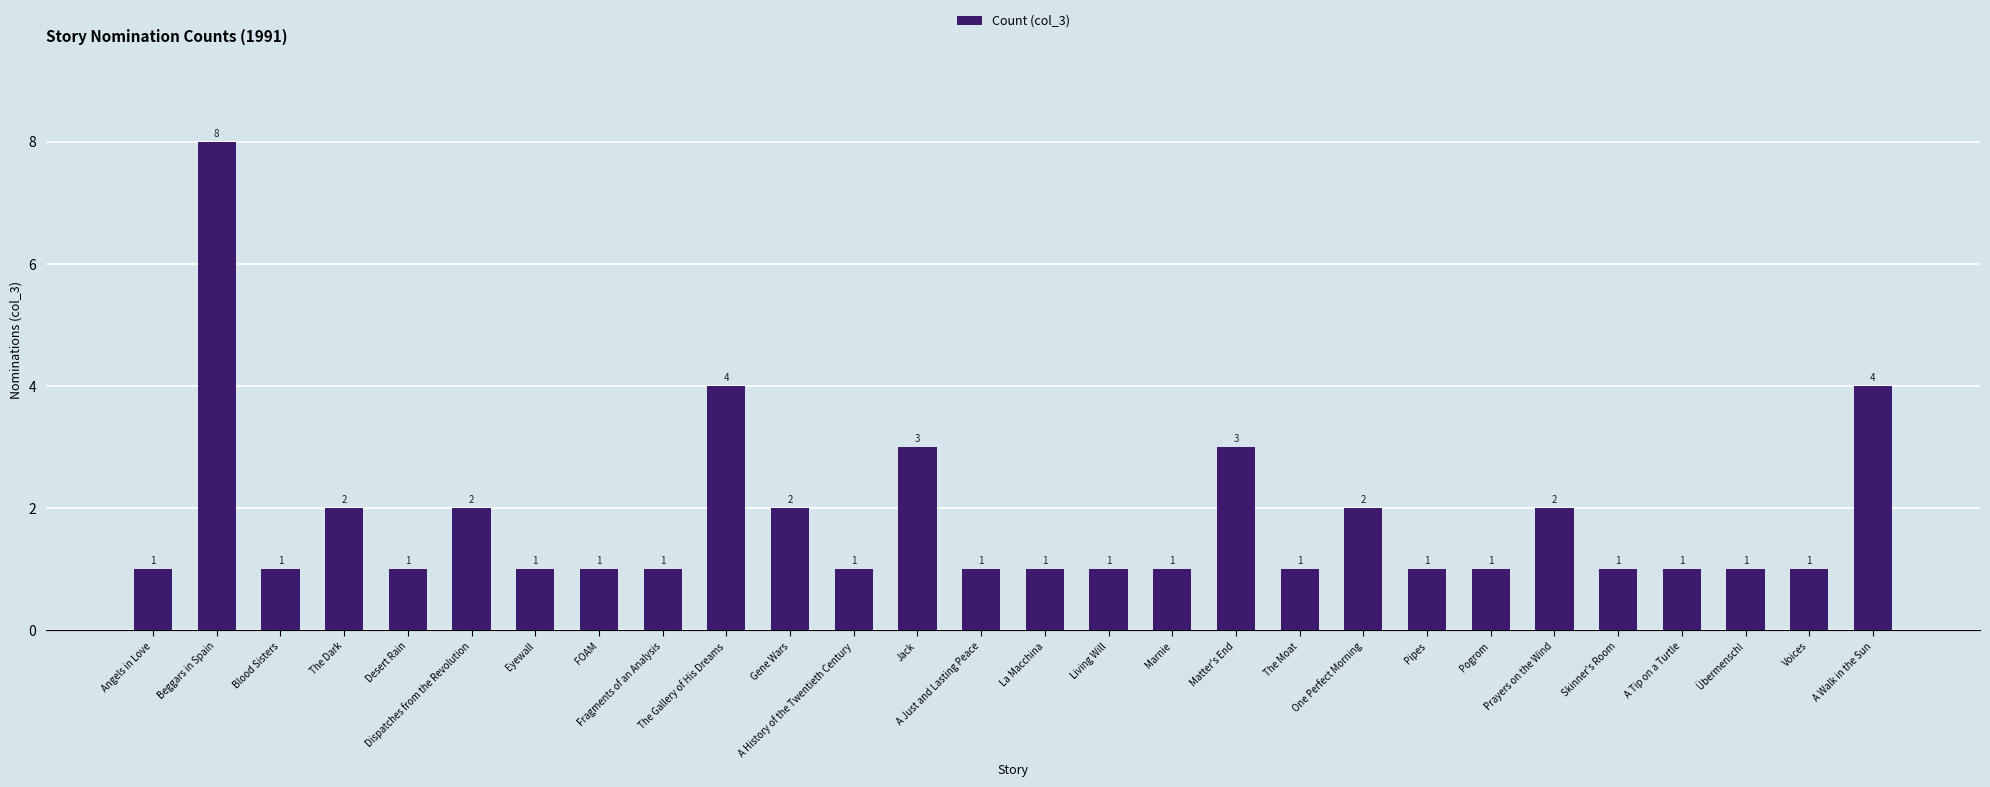

What is the ratio of the value at La Macchina to the value at Voices?

1.0